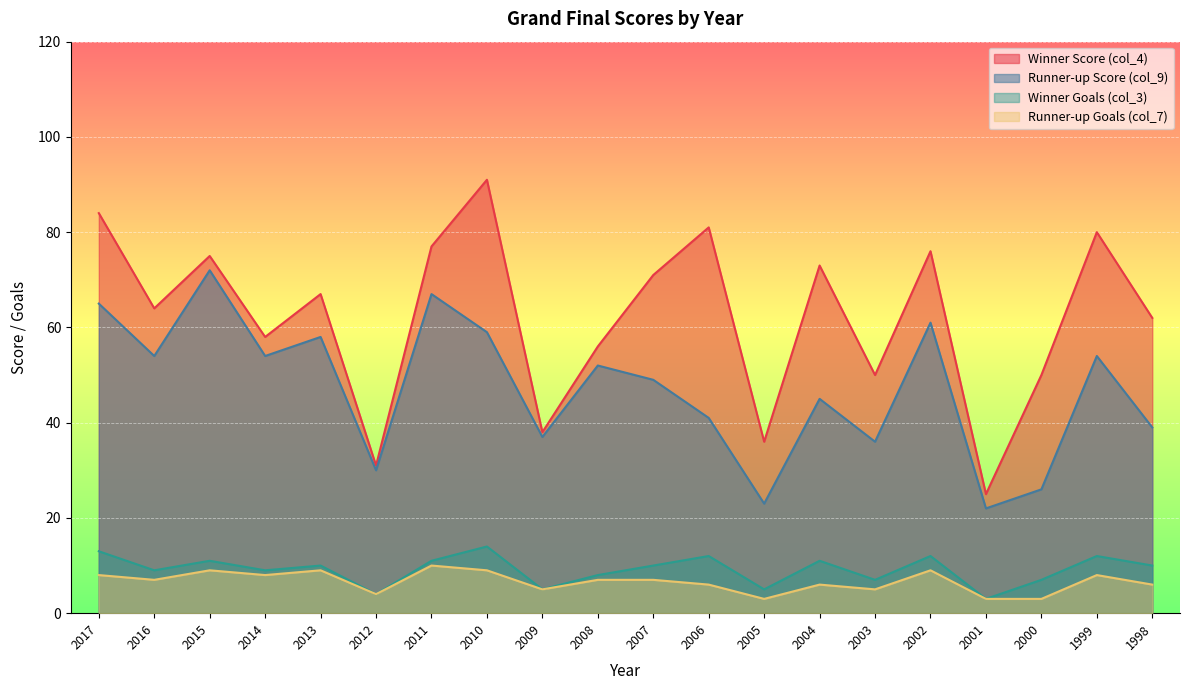

What are all the series names shown in the legend?

Winner Score (col_4), Runner-up Score (col_9), Winner Goals (col_3), Runner-up Goals (col_7)